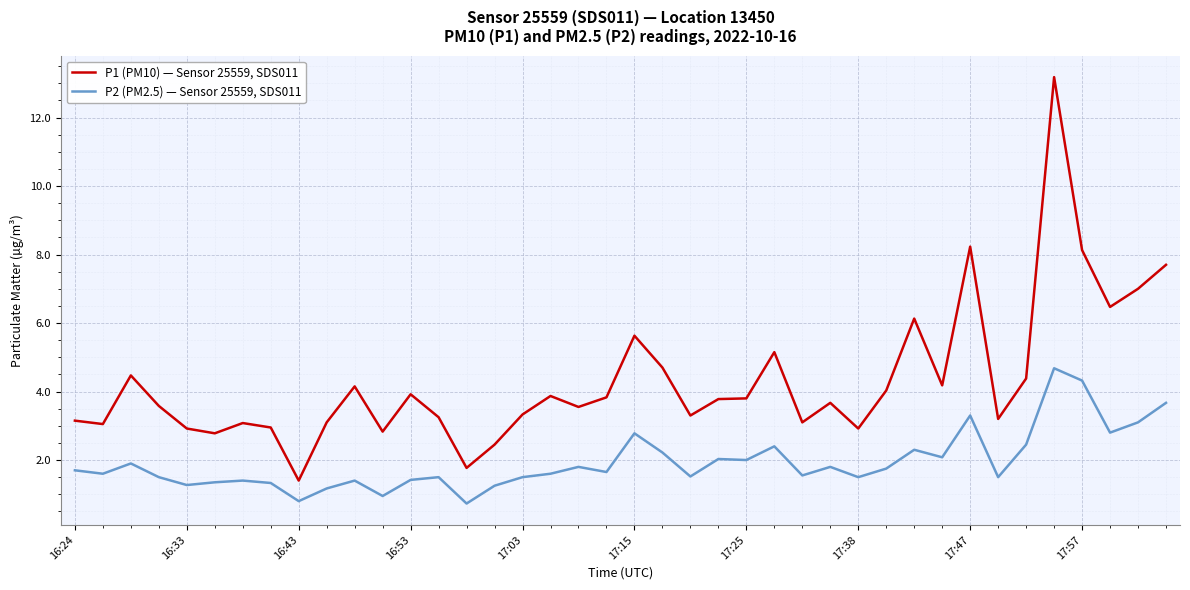

Does the chart display data point markers on the line(s)?

No